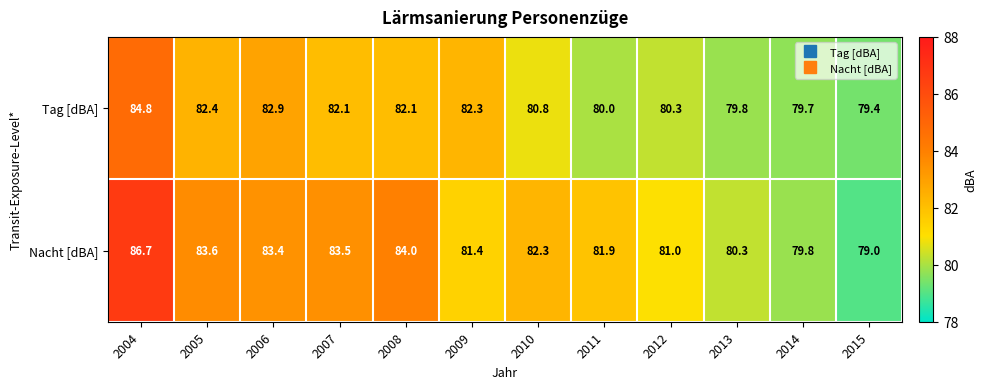

What is the difference between the highest and lowest values at 2004?

1.9